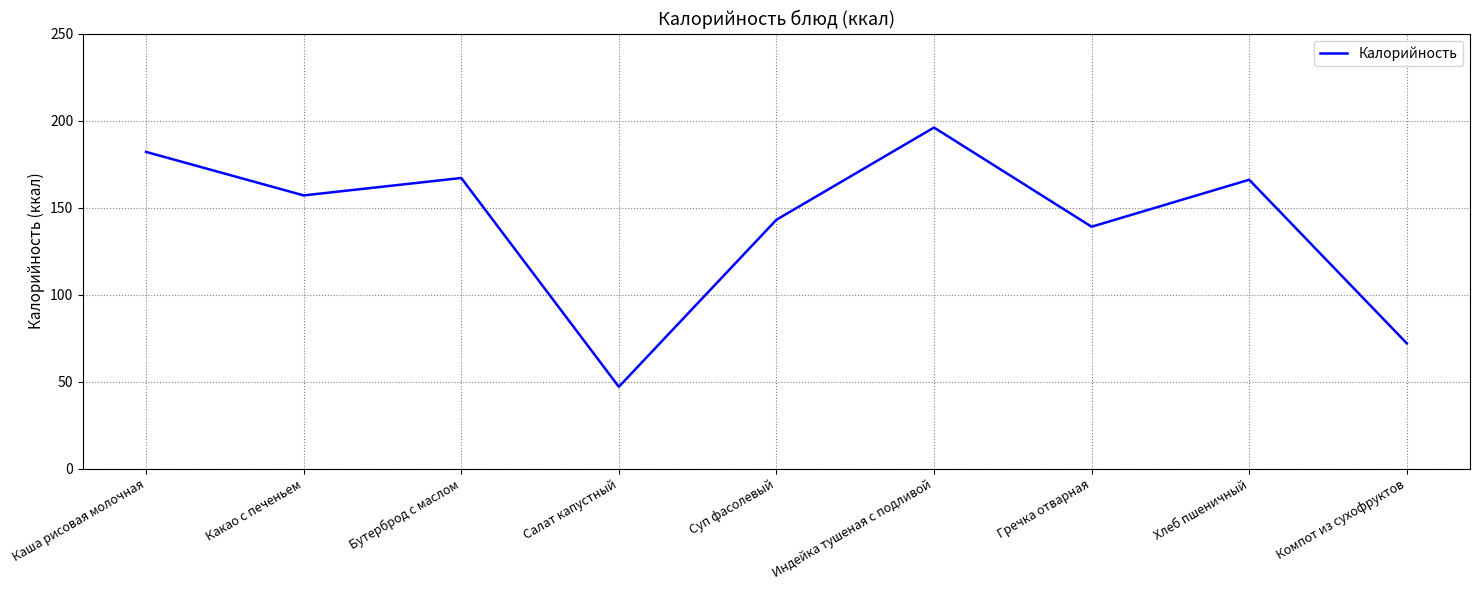

What position from the right is Каша рисовая молочная?

9